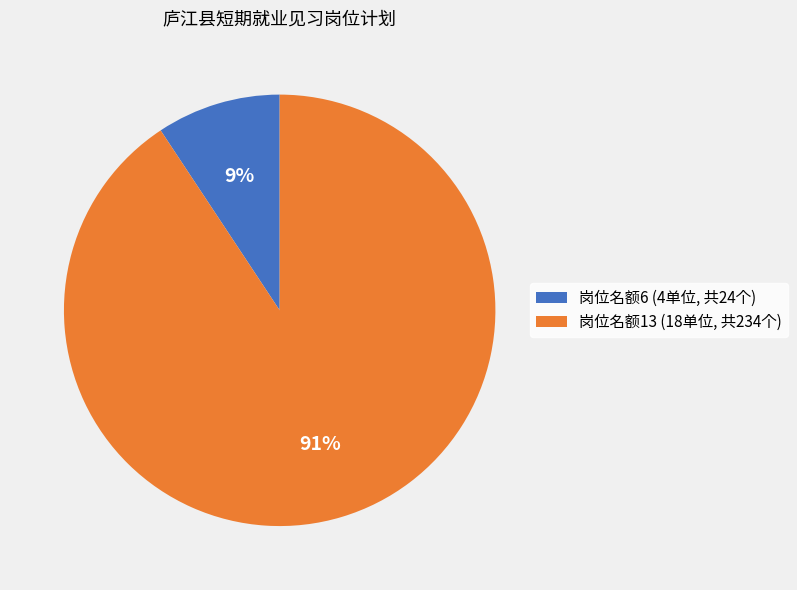

To the nearest percent, what is the average slice percentage?

50%